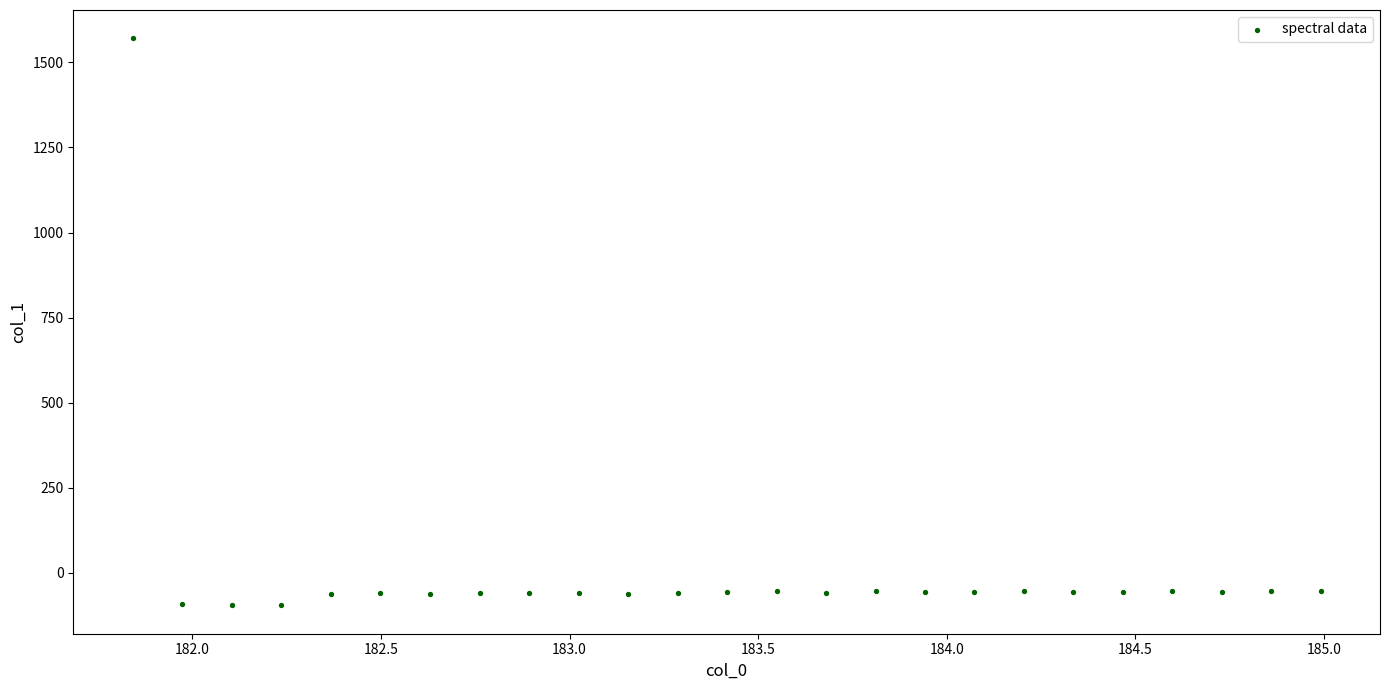

What is the range of X values (max minus min)?

3.1